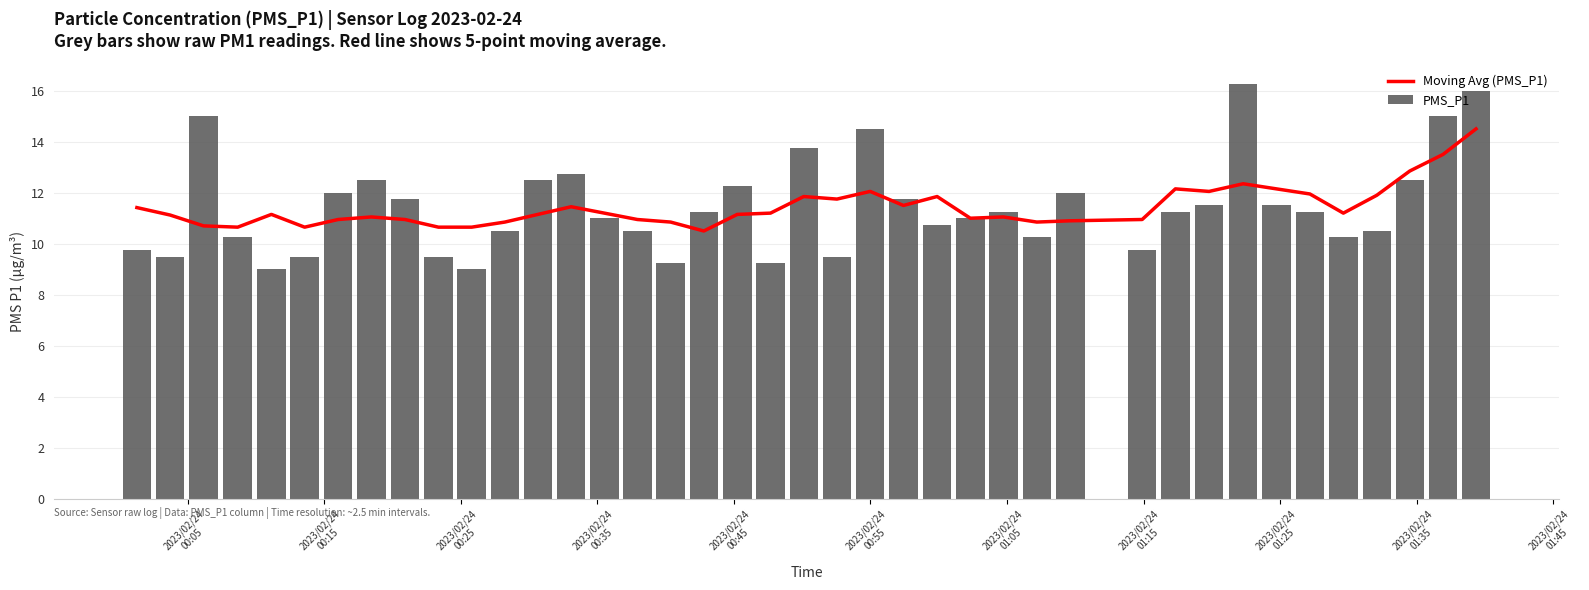

What is the minimum value for Moving Avg (PMS_P1)?

10.5